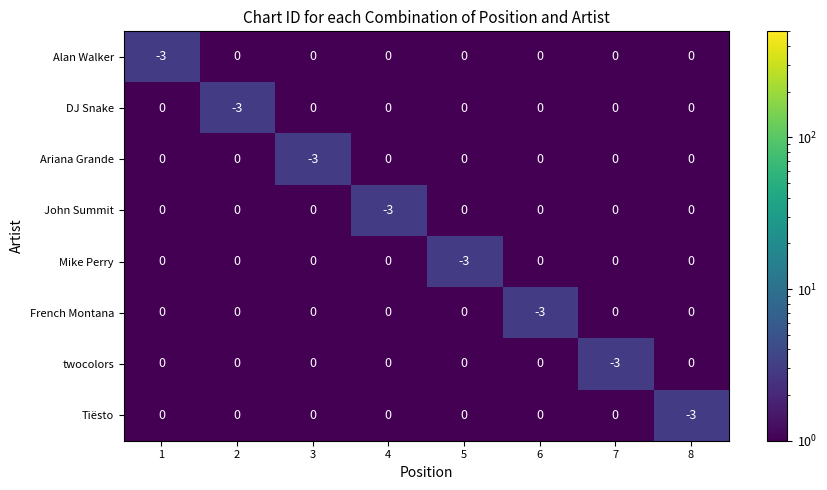

Count the twocolors values in the range 0 to 1.

7